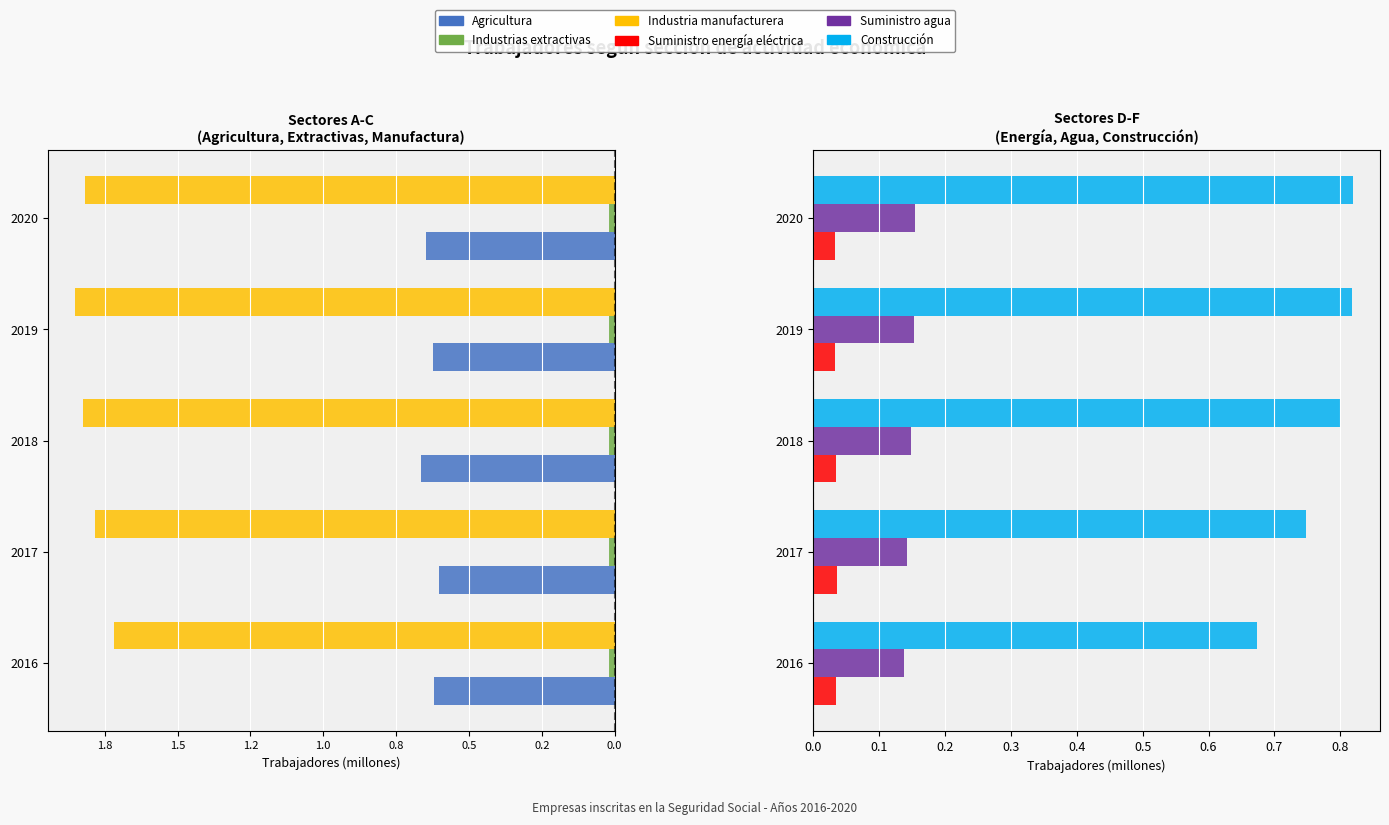

Reading right to left, what are all the values shown in this chart?

Agricultura: -0.6	-0.6	-0.7	-0.6	-0.6
Industrias extractivas: -0.0	-0.0	-0.0	-0.0	-0.0
Industria manufacturera: -1.8	-1.9	-1.8	-1.8	-1.7
Suministro energía eléctrica: 0.0	0.0	0.0	0.0	0.0
Suministro agua: 0.2	0.2	0.1	0.1	0.1
Construcción: 0.8	0.8	0.8	0.7	0.7